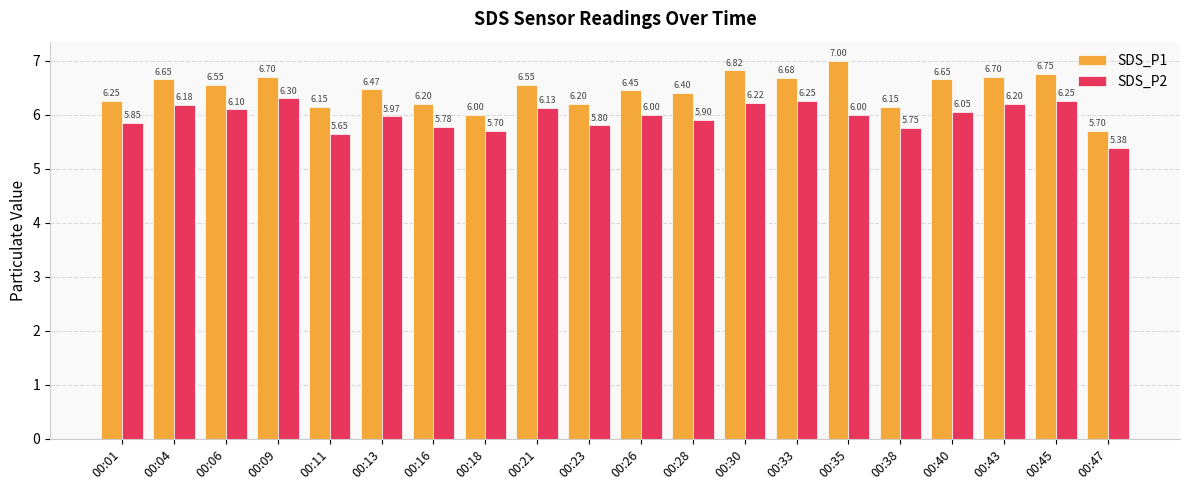

The value of SDS_P2 at 00:01 is 10.3. True or false?

False